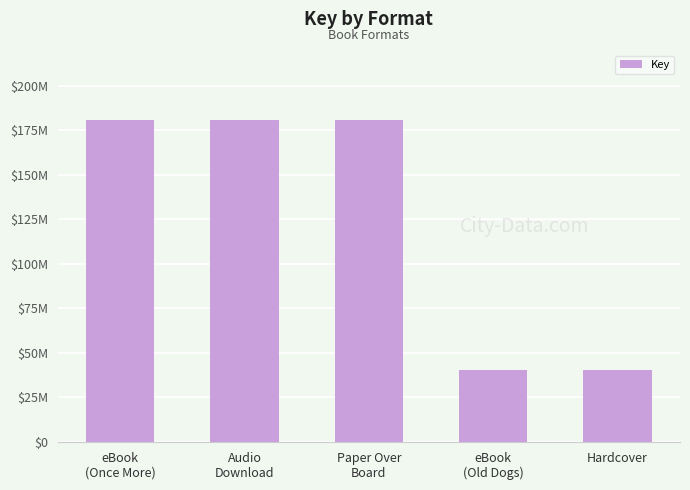

What is the label of the 1st bar from the right?

Hardcover